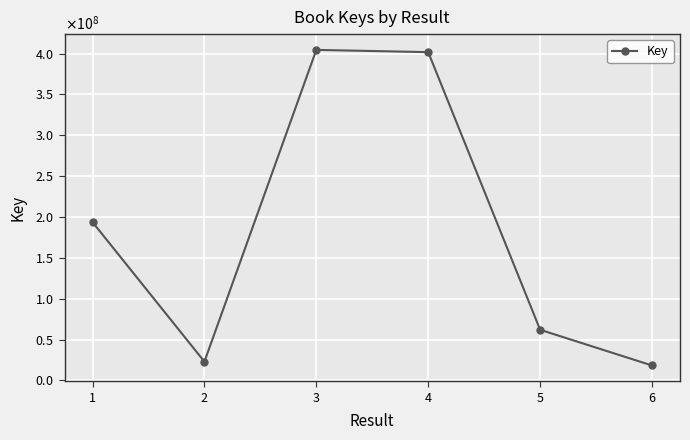

What is the ratio of the value at 3 to the value at 2?

17.6